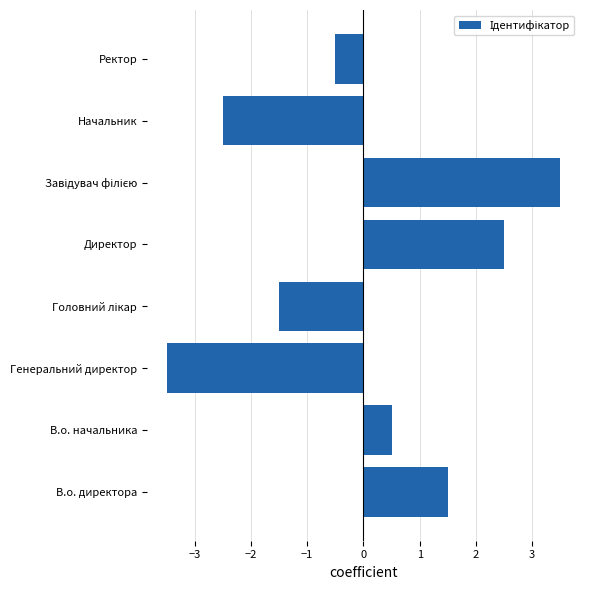

Are the bars grouped side by side (vs. stacked)?

No